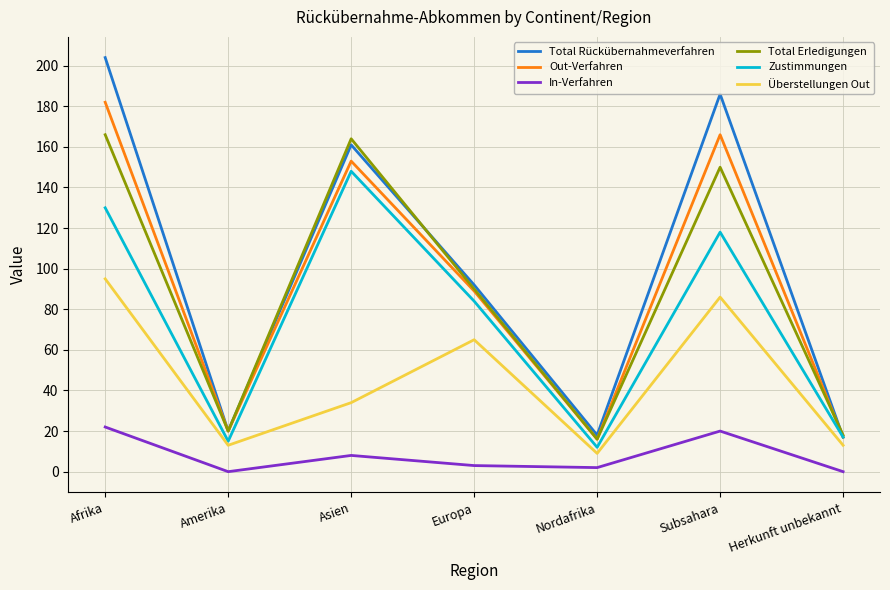

The Zustimmungen series shows 148 at Asien. True or false?

True